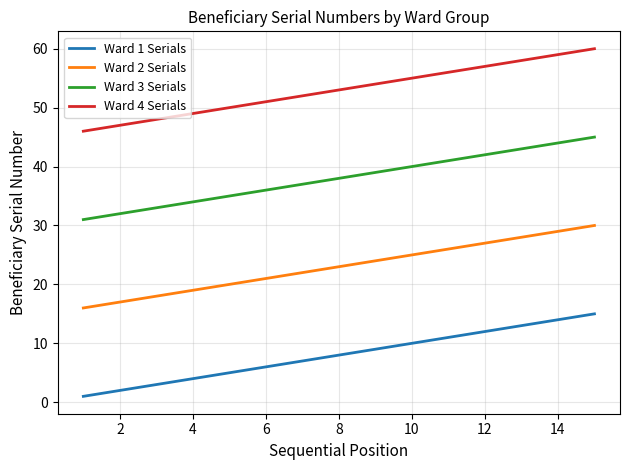

List the series in order of their overall mean, highest first.

Ward 4 Serials, Ward 3 Serials, Ward 2 Serials, Ward 1 Serials